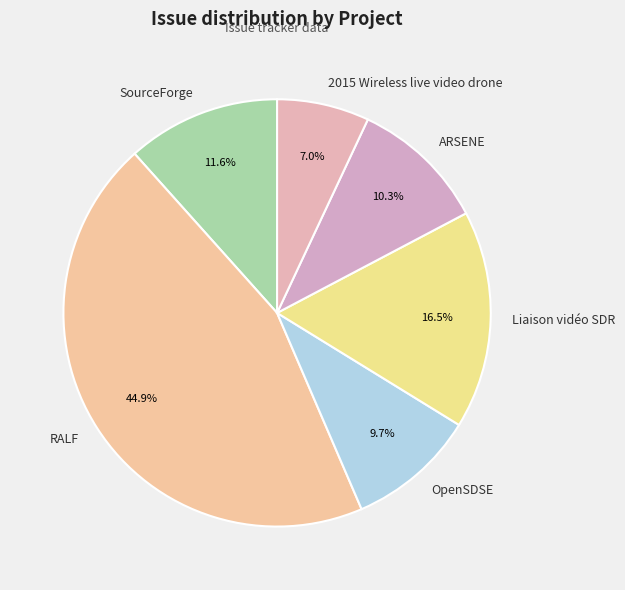

Rank the categories by value from highest to lowest.

RALF, Liaison vidéo SDR, SourceForge, ARSENE, OpenSDSE, 2015 Wireless live video drone